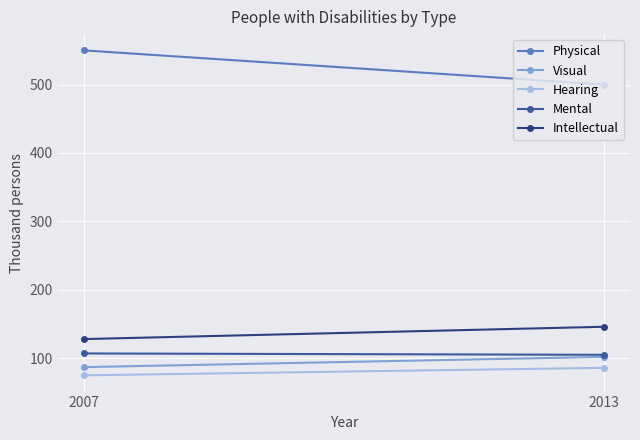

At which category does the chart reach its peak across all series?

2007